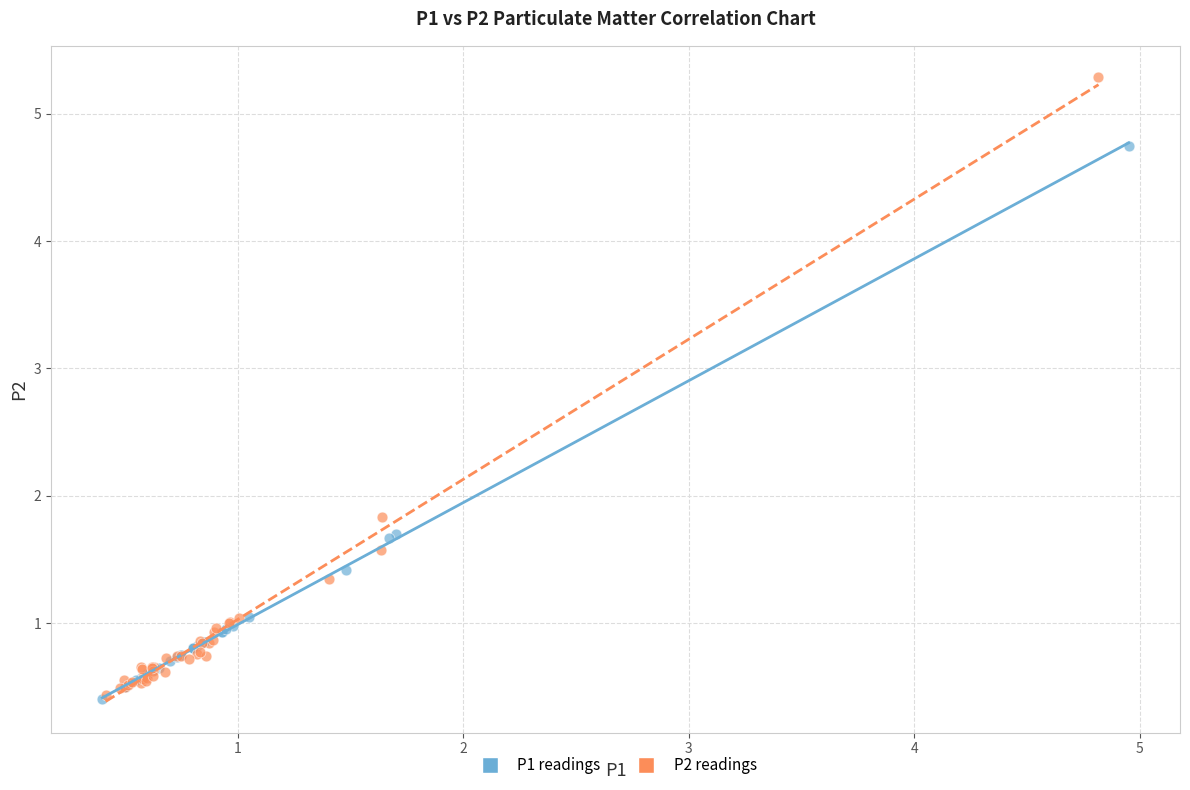

What are all the series names shown in the legend?

P1 readings, P2 readings